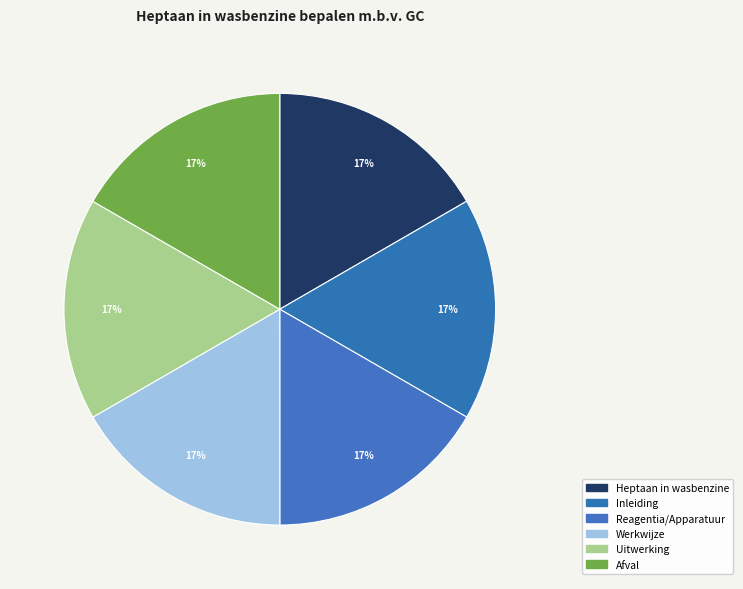

How many slices are in this pie chart?

6